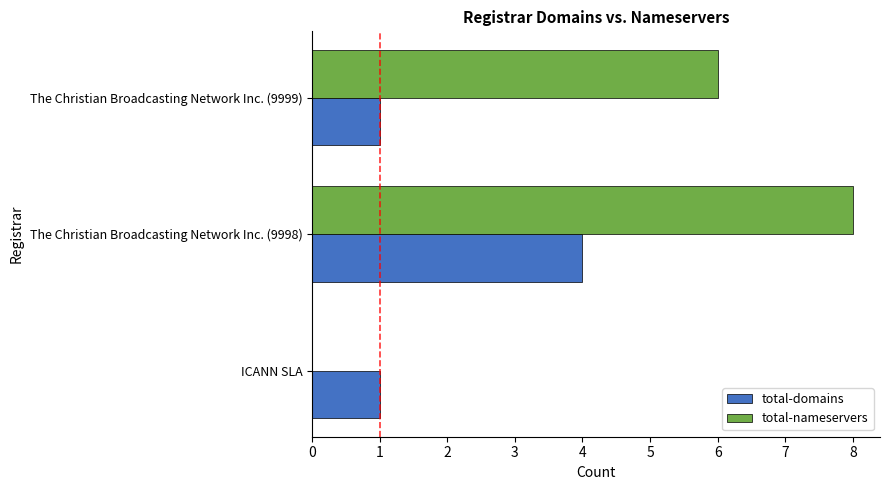

Which series changed the most between ICANN SLA and The Christian Broadcasting Network Inc. (9998)?

total-nameservers